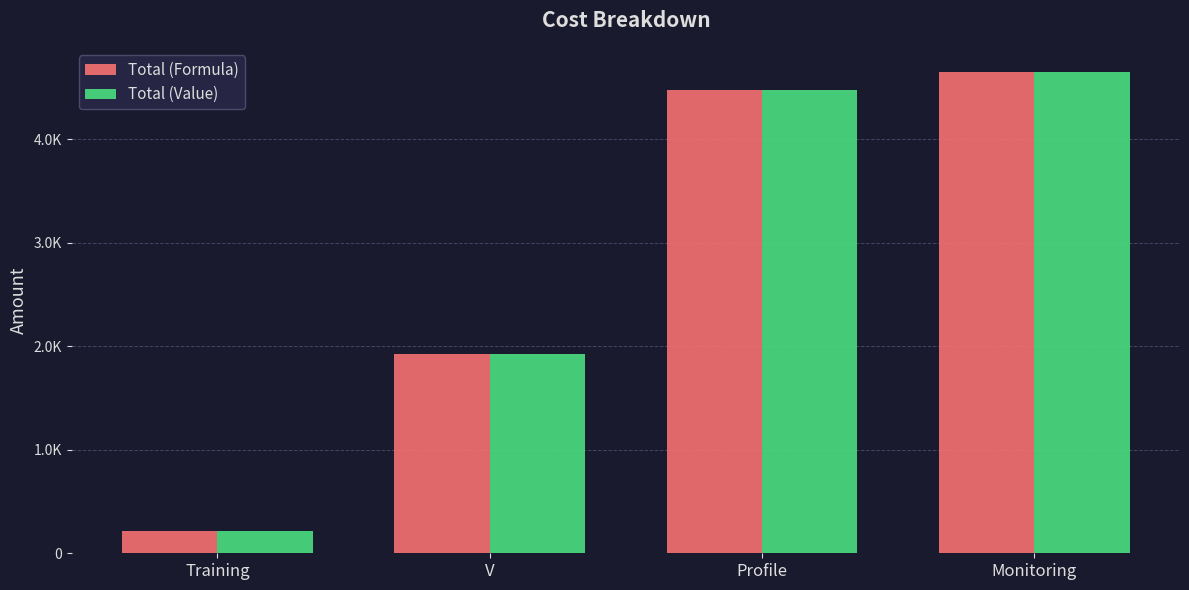

Which category has the lowest value across all series?

Training